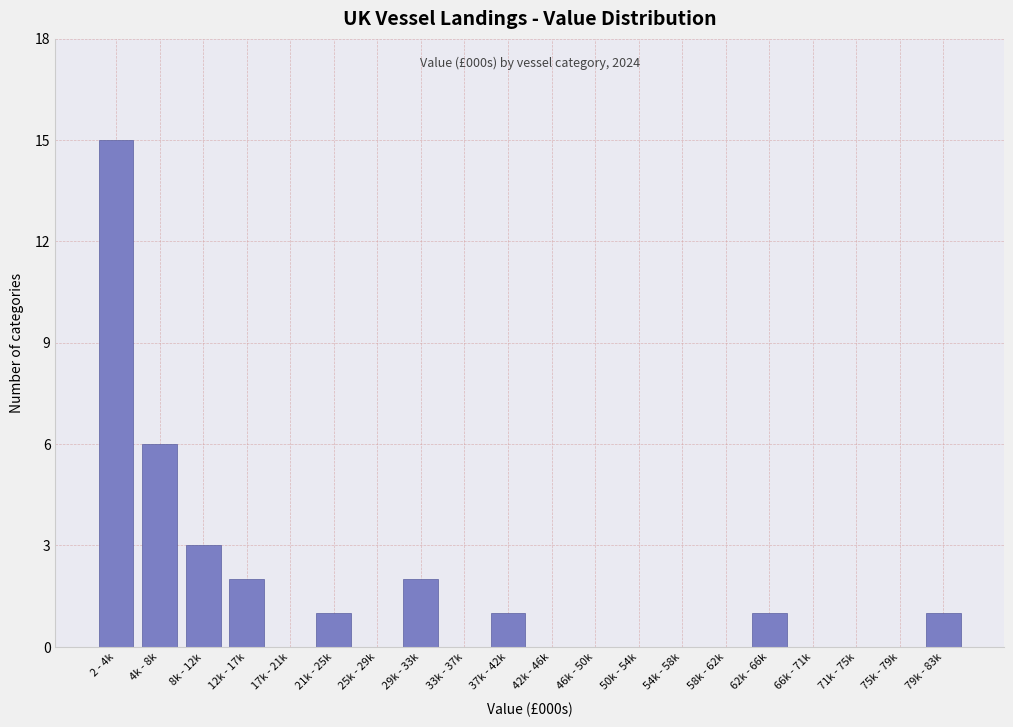

Reading left to right, list all the values displayed in this chart.

2 - 4k=15	4k - 8k=6	8k - 12k=3	12k - 17k=2	17k - 21k=0	21k - 25k=1	25k - 29k=0	29k - 33k=2	33k - 37k=0	37k - 42k=1	42k - 46k=0	46k - 50k=0	50k - 54k=0	54k - 58k=0	58k - 62k=0	62k - 66k=1	66k - 71k=0	71k - 75k=0	75k - 79k=0	79k - 83k=1